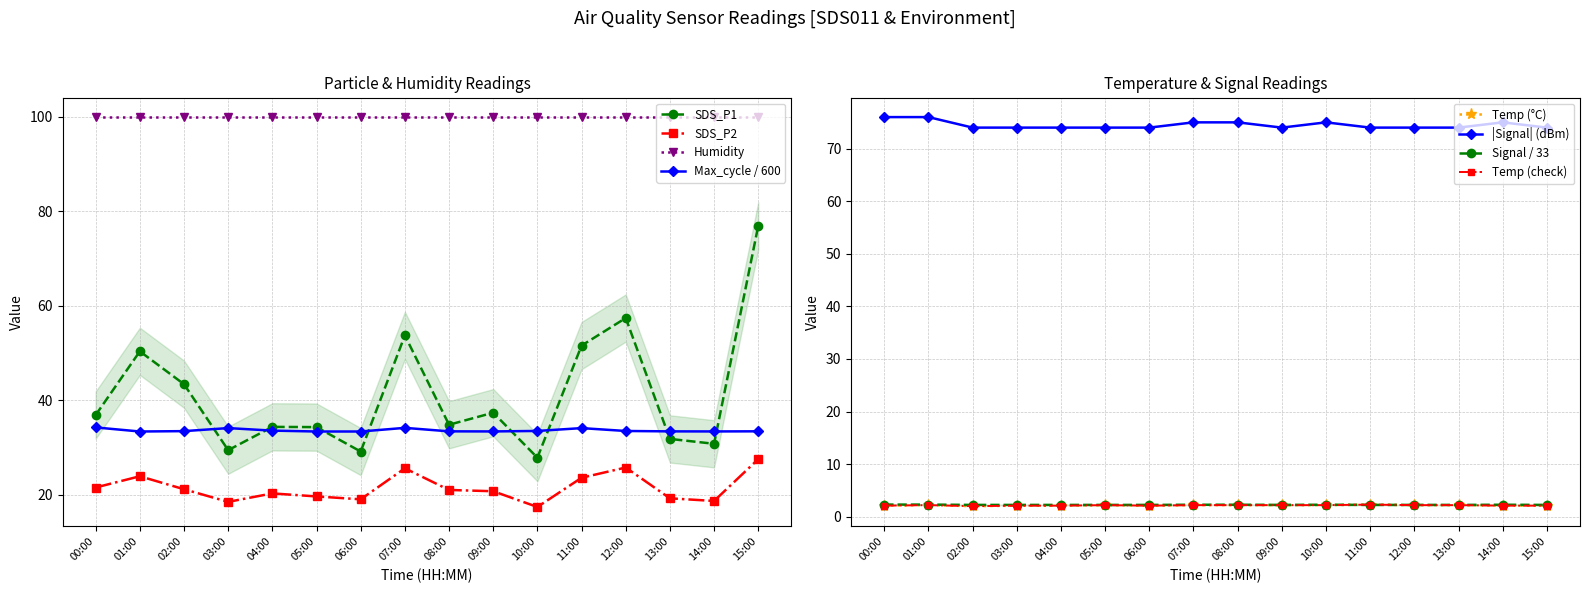

What is the label of the 15th point from the left?

14:00